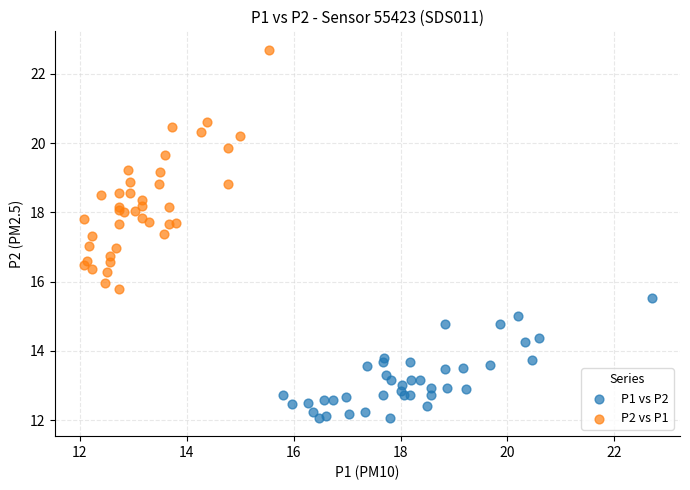

Which series reaches the maximum Y coordinate?

P2 vs P1